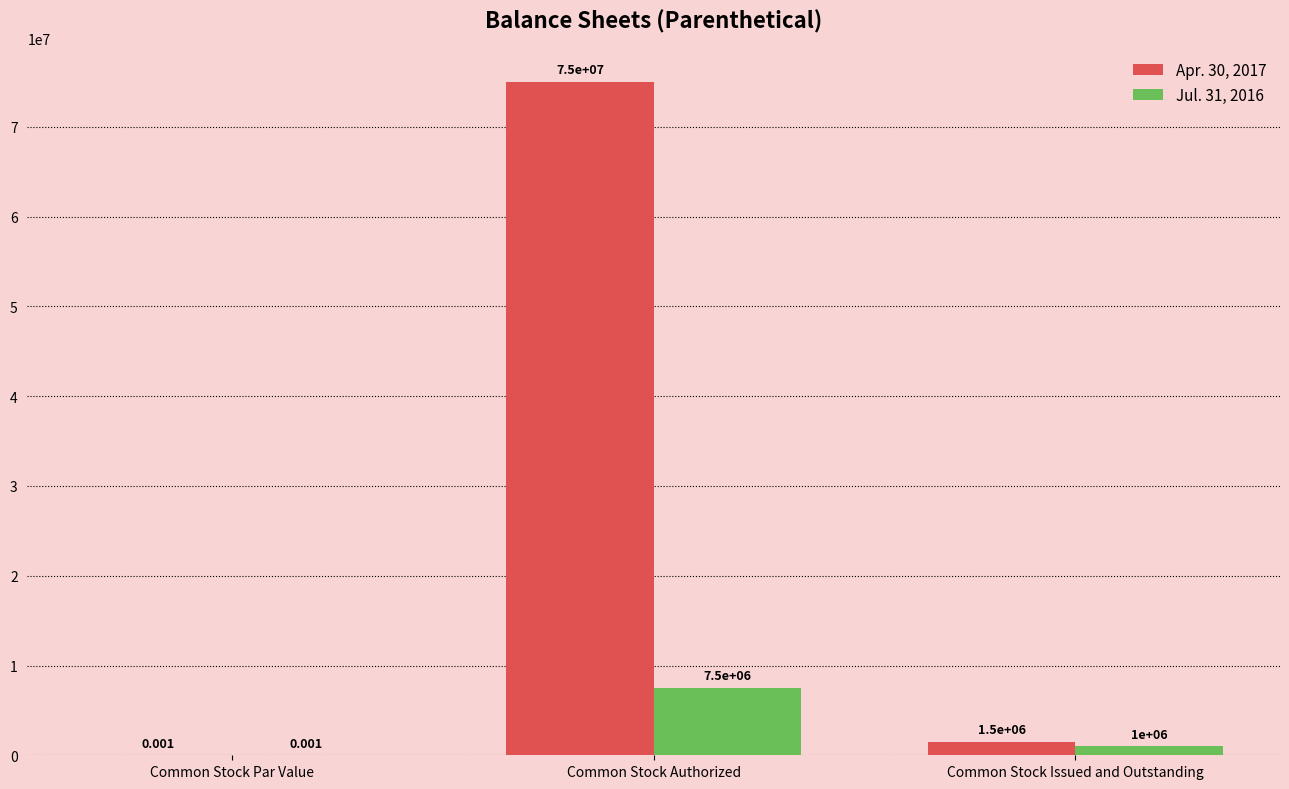

Which series changed the most between Common Stock Authorized and Common Stock Issued and Outstanding?

Apr. 30, 2017